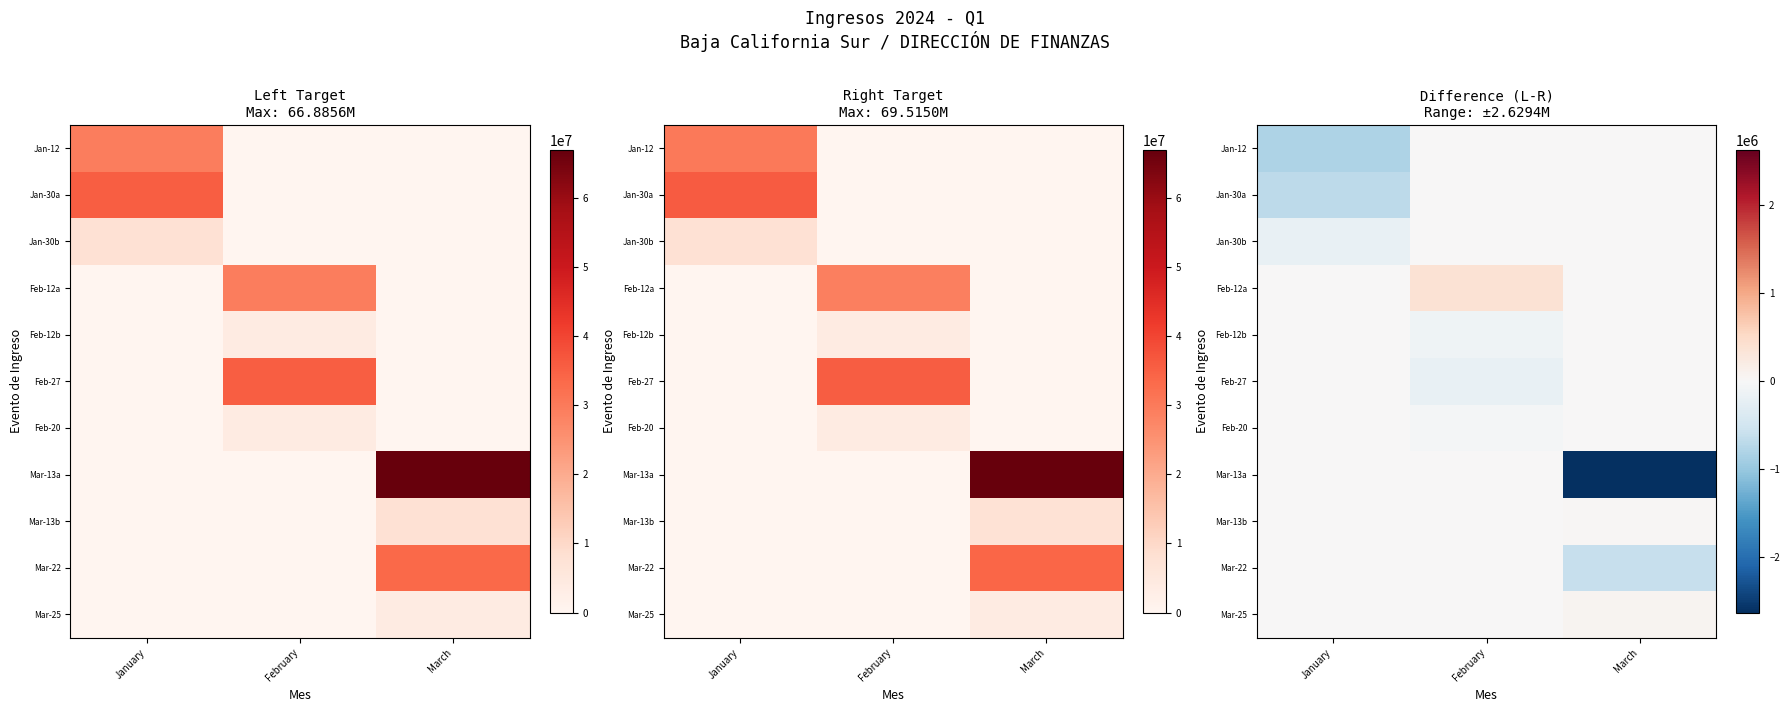

At how many categories does at least one series exceed -1918345?

3